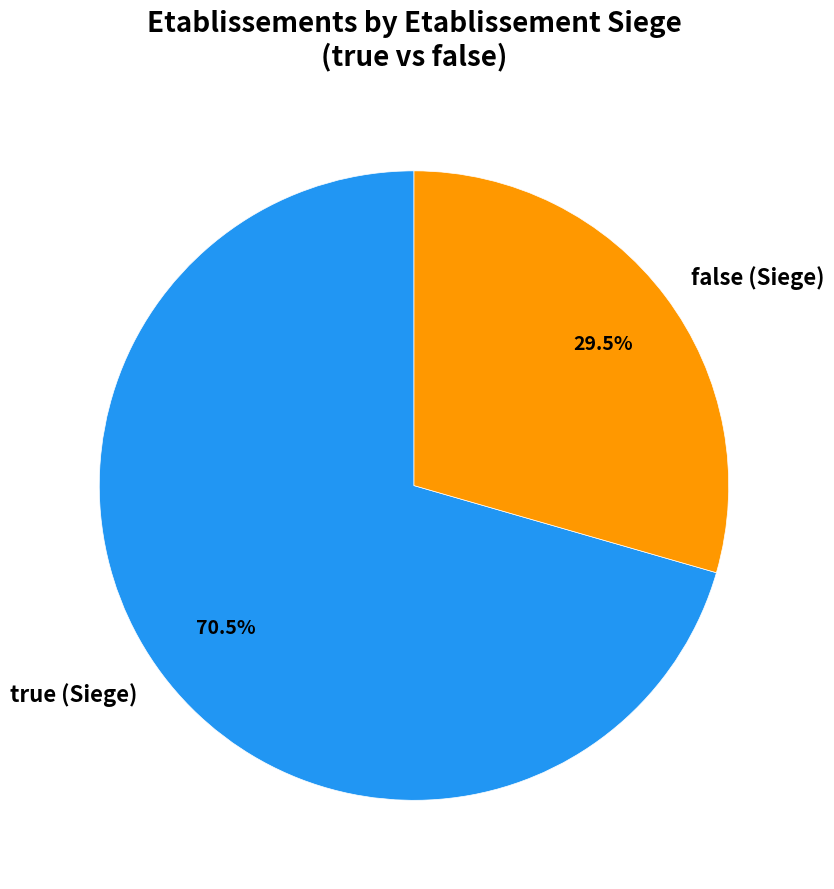

Which category has the smallest portion of the pie?

false (Siege)